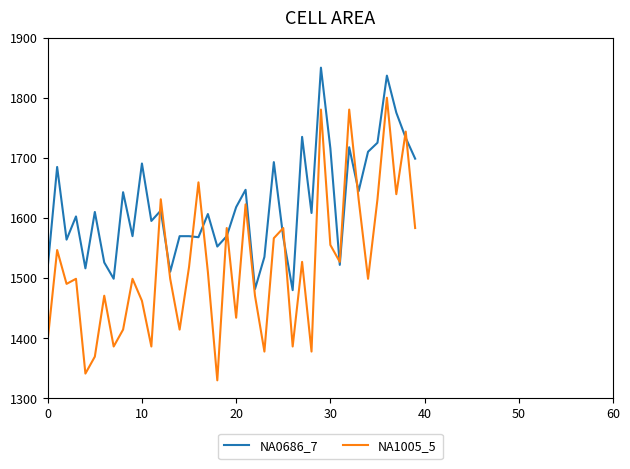

Which series has the widest spread of values?

NA1005_5